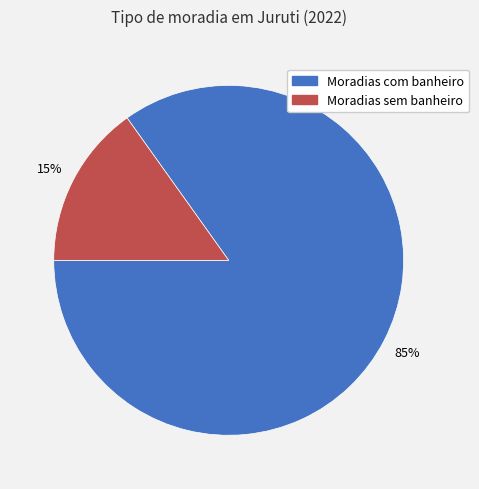

To the nearest percent, what is the difference between the Moradias sem banheiro and Moradias com banheiro slice percentages?

70%